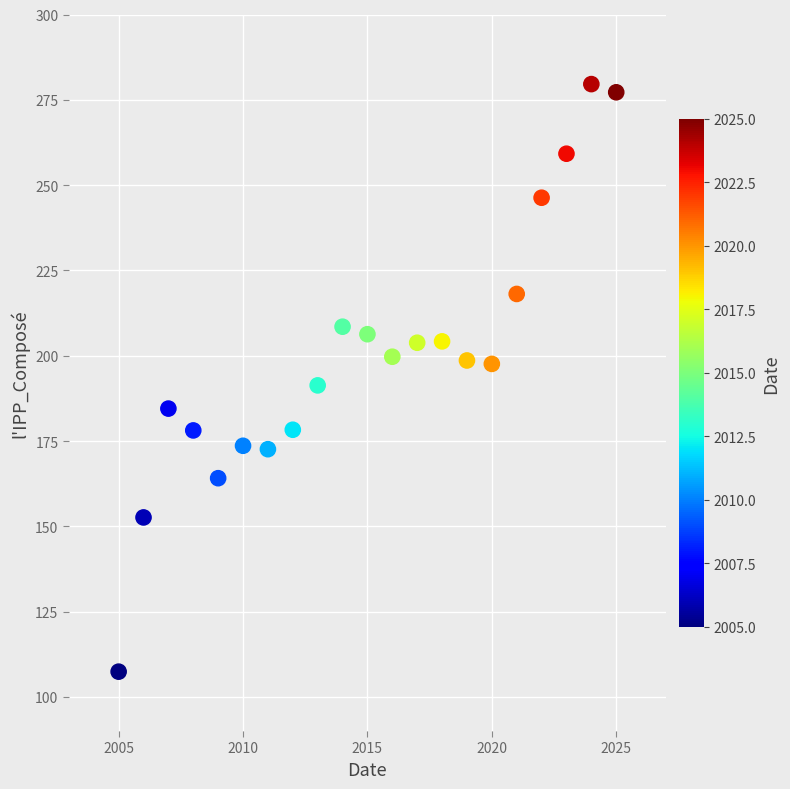

What is the range of Y values (max minus min)?

172.2